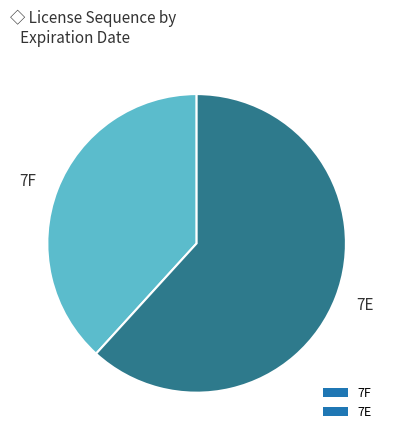

Is the sum of 7E and 7F greater than half?

Yes